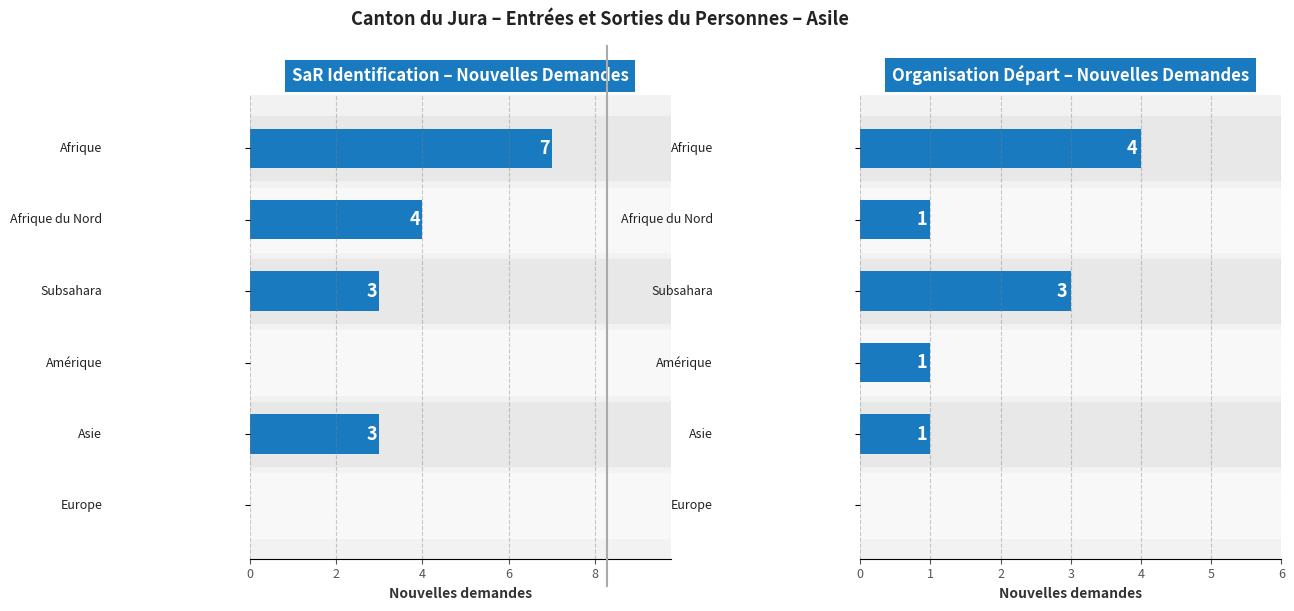

What is the sum of the SaR Identification – Nouvelles Demandes values at 6 and 2?

4